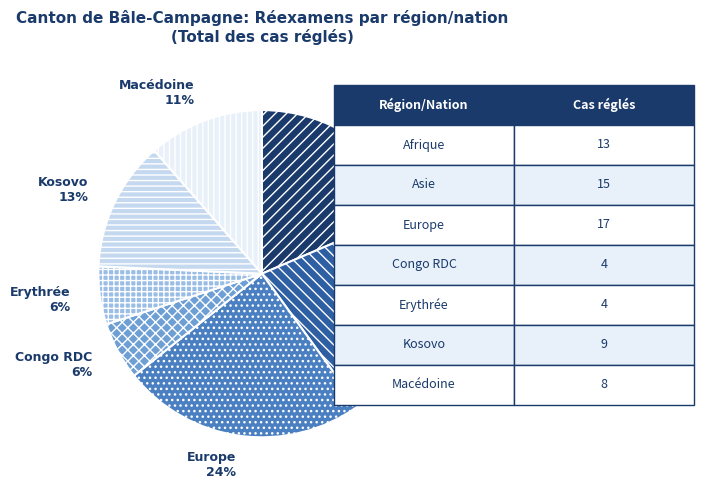

Is Macédoine the majority of the pie?

No